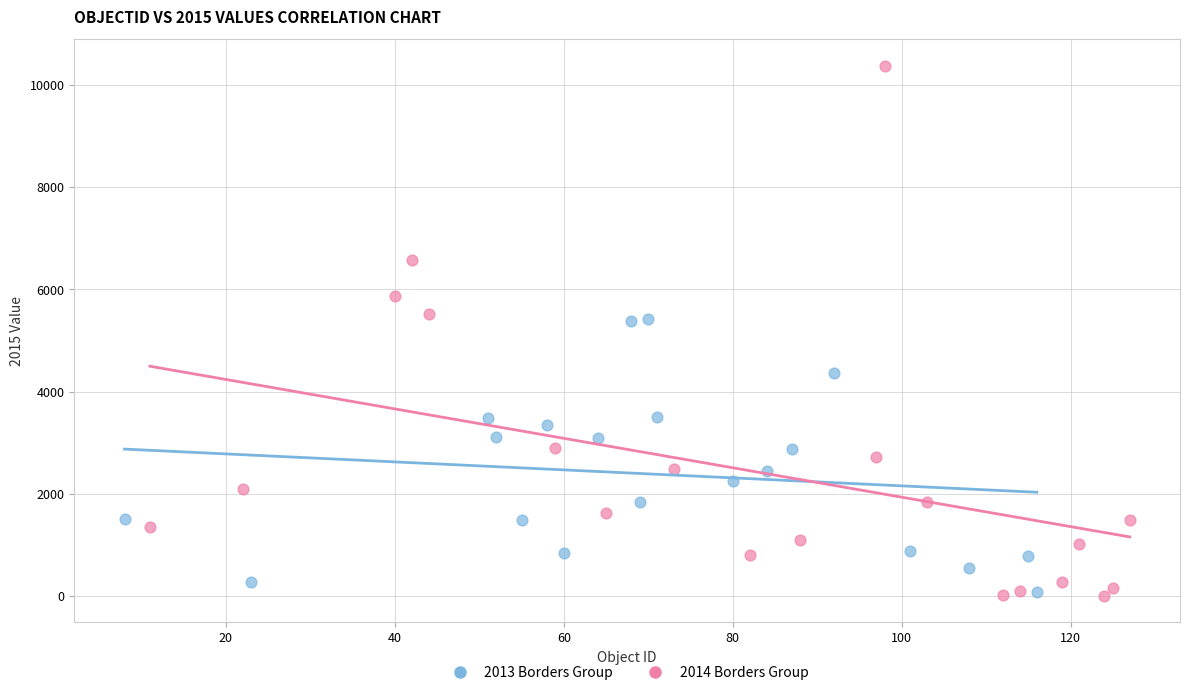

Which series has the largest Y range (max minus min)?

2014 Borders Group